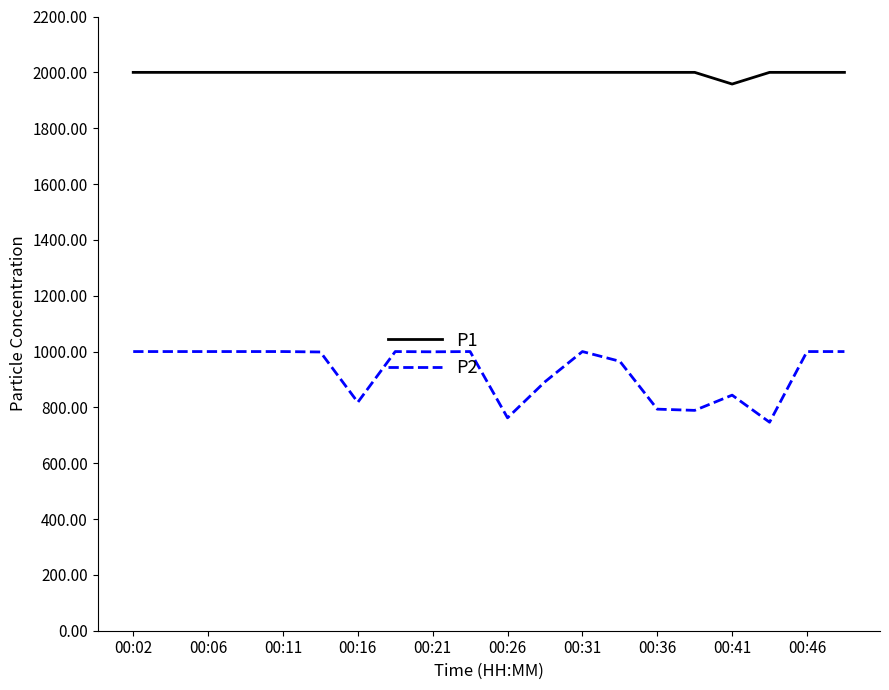

Which series has the largest total across all categories?

P1